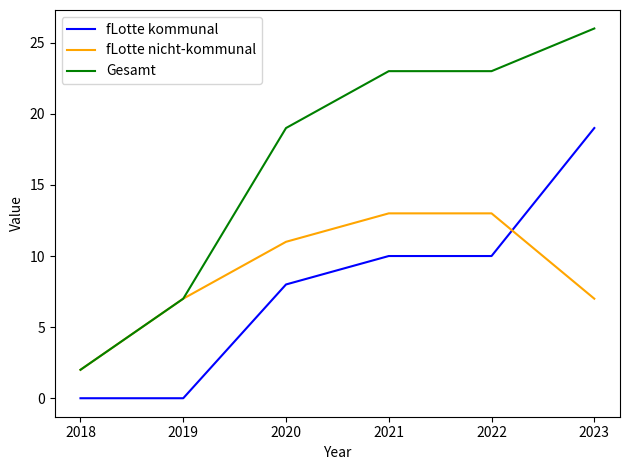

What value does the fLotte nicht-kommunal series have at 2021?

13